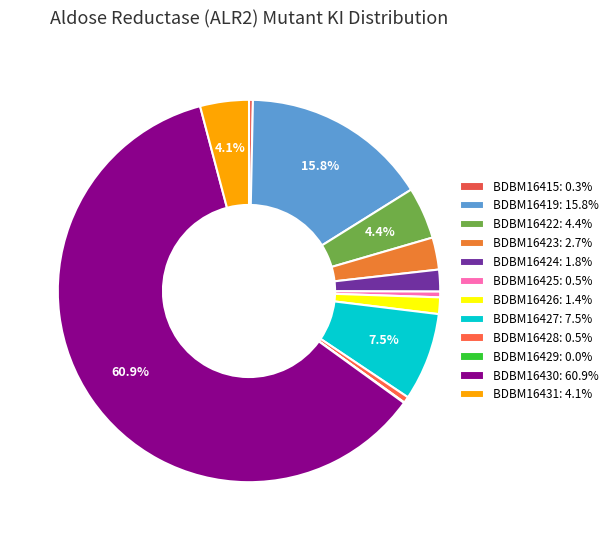

To the nearest percent, what is the difference between the largest and smallest slice percentages?

61%